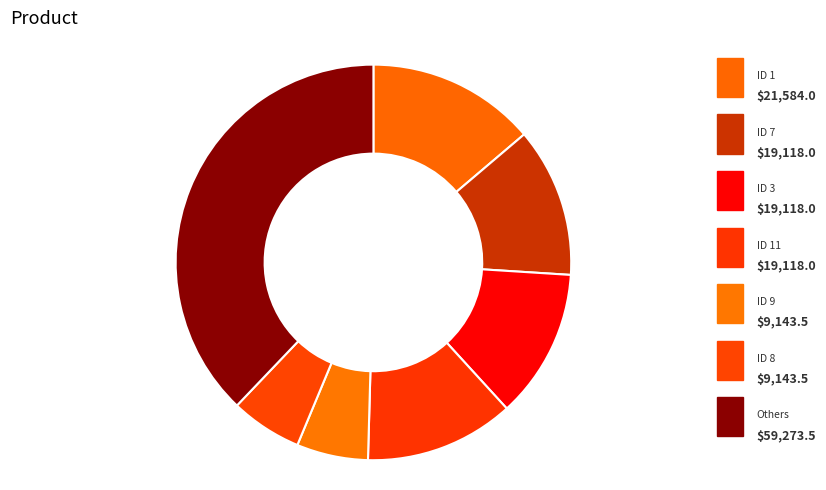

To the nearest percent, what portion does ID 11 represent?

12%